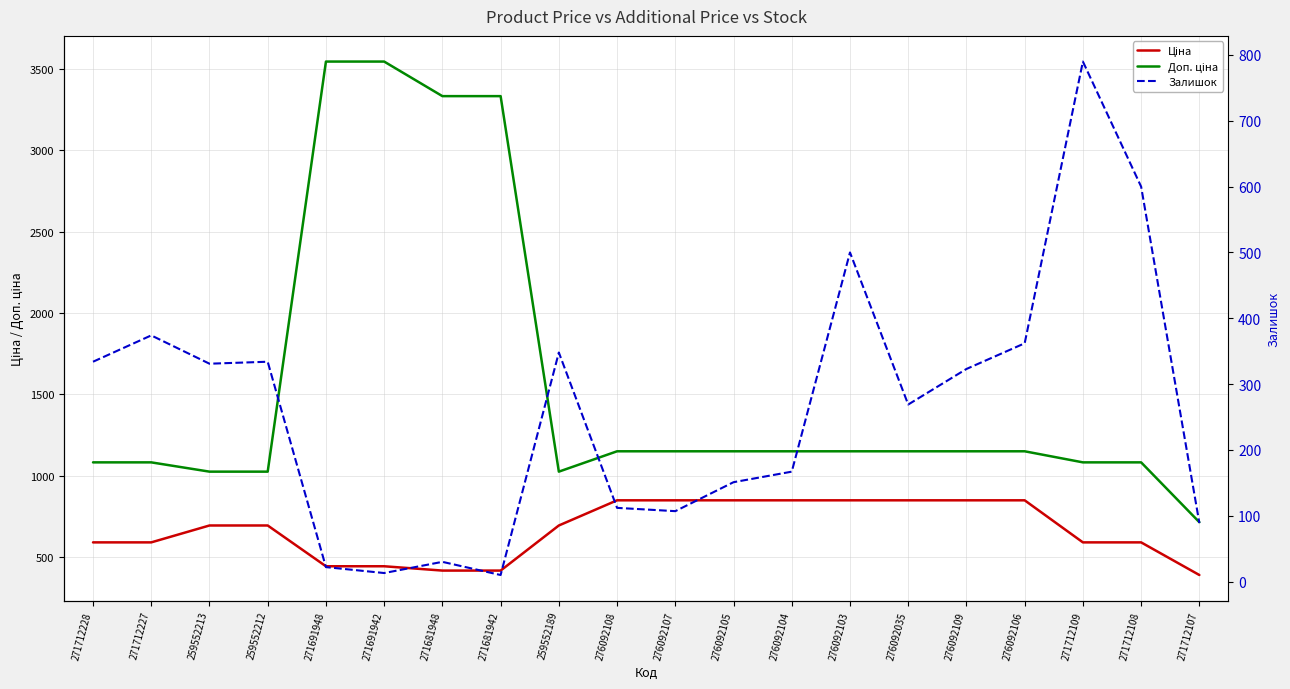

Reading left to right, what are all the values shown in this chart?

Ціна: 271712228=589.9	271712227=589.9	259552213=693.7	259552212=693.7	271691948=443.1	271691942=443.1	271681948=416.6	271681942=416.6	259552189=693.7	276092108=848.4	276092107=848.4	276092105=848.4	276092104=848.4	276092103=848.4	276092035=848.4	276092109=848.4	276092106=848.4	271712109=589.9	271712108=589.9	271712107=389.3
Доп. ціна: 271712228=1081.7	271712227=1081.7	259552213=1024.6	259552212=1024.6	271691948=3545.0	271691942=3545.0	271681948=3332.5	271681942=3332.5	259552189=1024.6	276092108=1149.7	276092107=1149.7	276092105=1149.7	276092104=1149.7	276092103=1149.7	276092035=1149.7	276092109=1149.7	276092106=1149.7	271712109=1081.7	271712108=1081.7	271712107=714.0
Залишок: 271712228=334.0	271712227=374.0	259552213=331.0	259552212=334.0	271691948=22.0	271691942=13.0	271681948=30.0	271681942=10.0	259552189=348.0	276092108=112.0	276092107=107.0	276092105=151.0	276092104=167.0	276092103=500.0	276092035=269.0	276092109=323.0	276092106=362.0	271712109=790.0	271712108=600.0	271712107=89.0